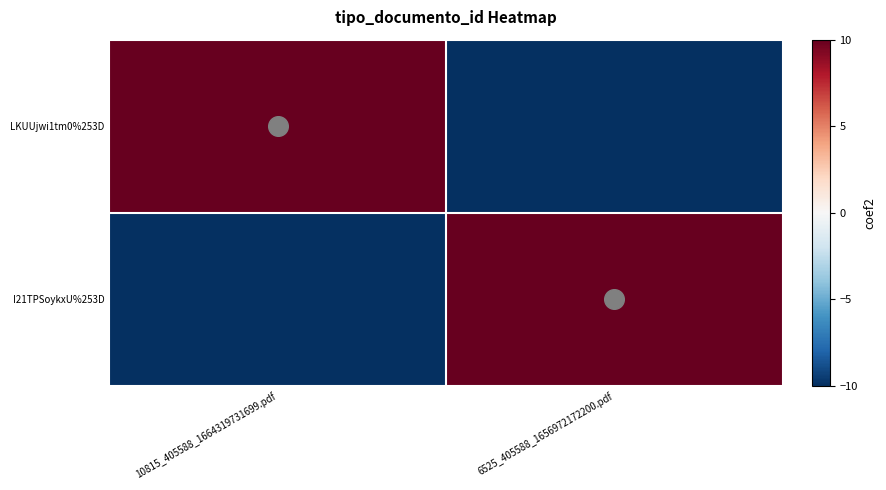

How many series are shown in this chart?

2